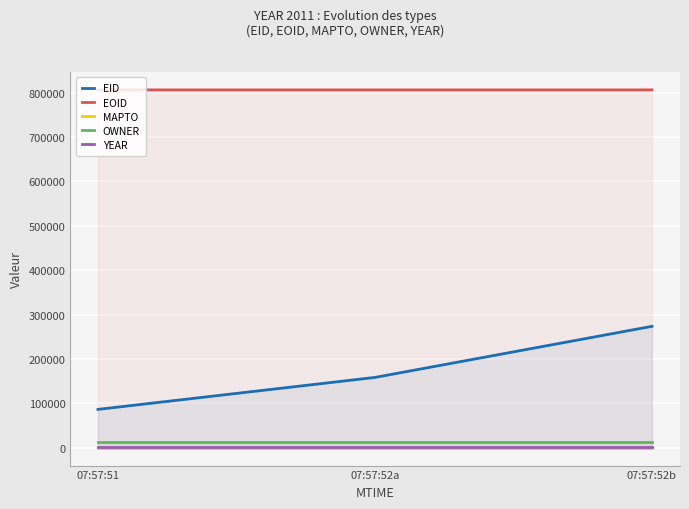

True or false: OWNER has a value of 12633 at 07:57:51.

True